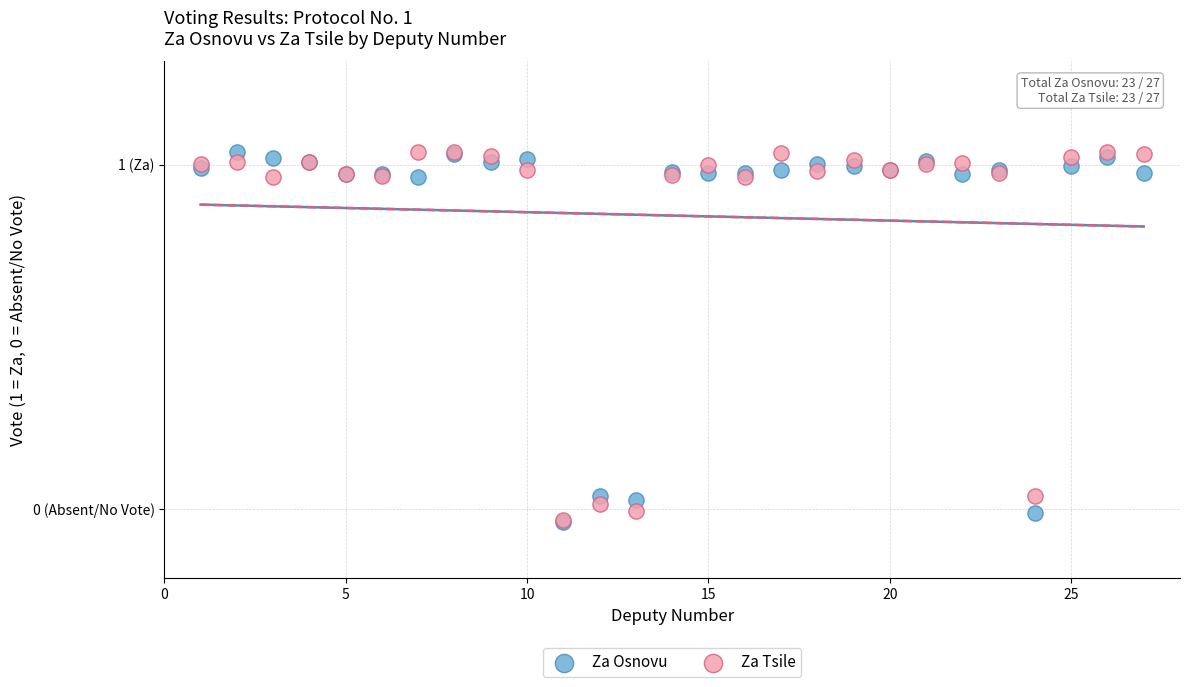

What are all the series names shown in the legend?

Za Osnovu, Za Tsile